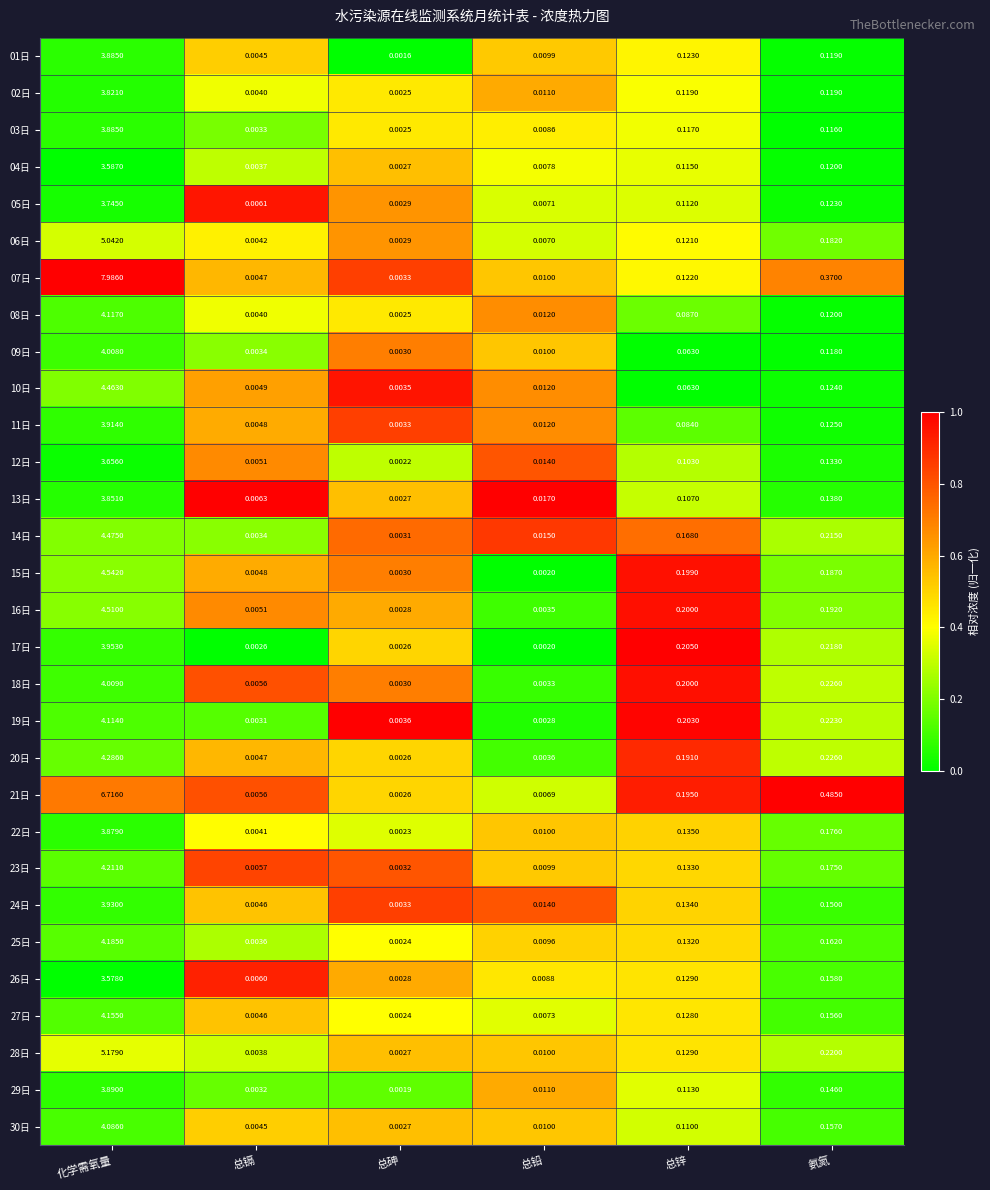

At which label does 12日 reach its minimum?

总砷